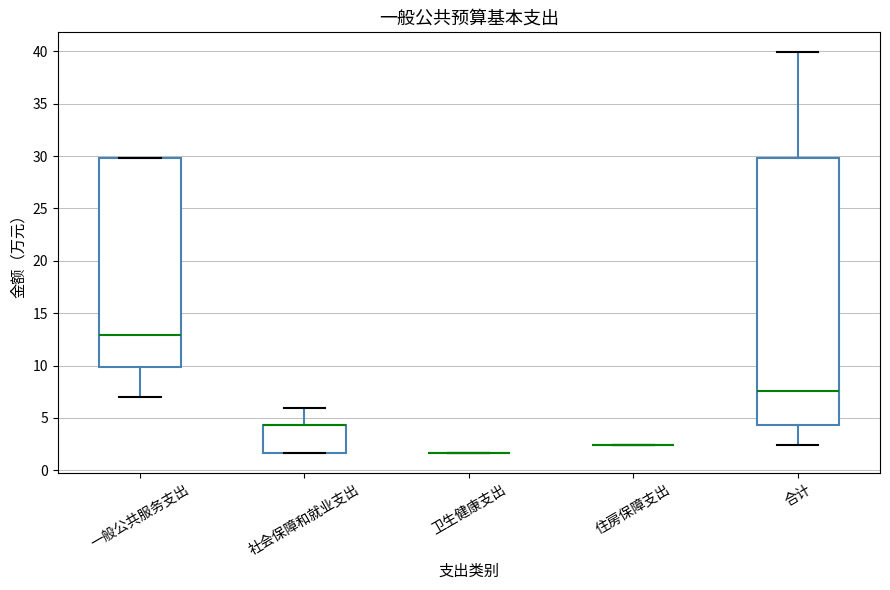

Reading left to right, read every box against the y-axis: the position of its median line, the range the box covers, and the ends of its whiskers. The values are not printed on the chart, so give them approximately, as read against the axis.

一般公共服务支出: median 13.0, box 10.0 to 30.0, whiskers 7.0 to 30.0
社会保障和就业支出: median 4.5 (drawn on the box's upper edge), box 1.5 to 4.5, whiskers 1.5 to 6.0
卫生健康支出: box collapsed to a line at 1.5, whiskers 1.5 to 1.5
住房保障支出: box collapsed to a line at 2.5, whiskers 2.5 to 2.5
合计: median 7.5, box 4.5 to 30.0, whiskers 2.5 to 40.0